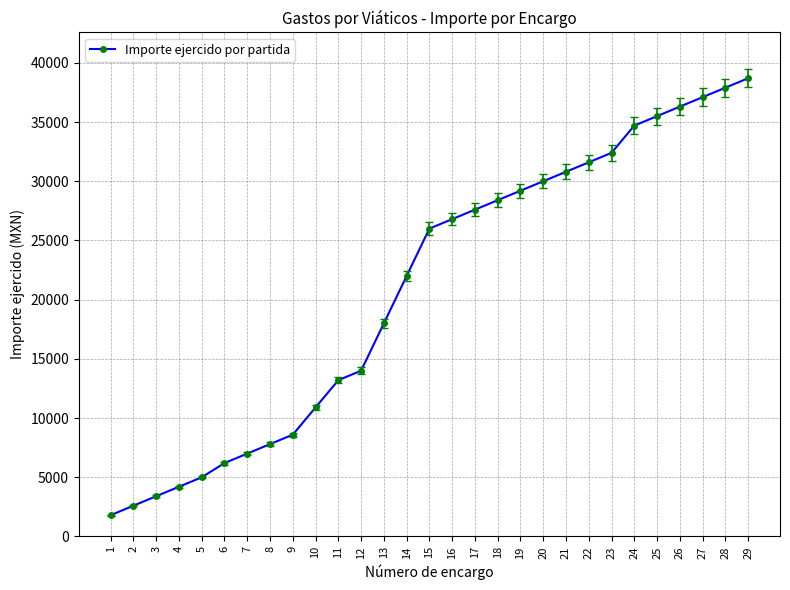

What is the difference between the maximum and minimum values?

36900